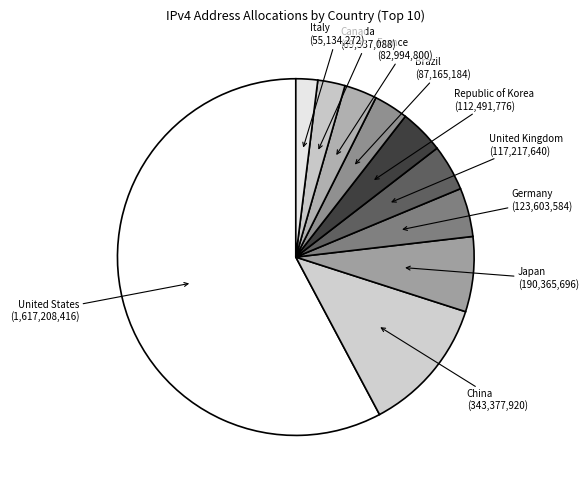

Does any single category account for the majority?

Yes